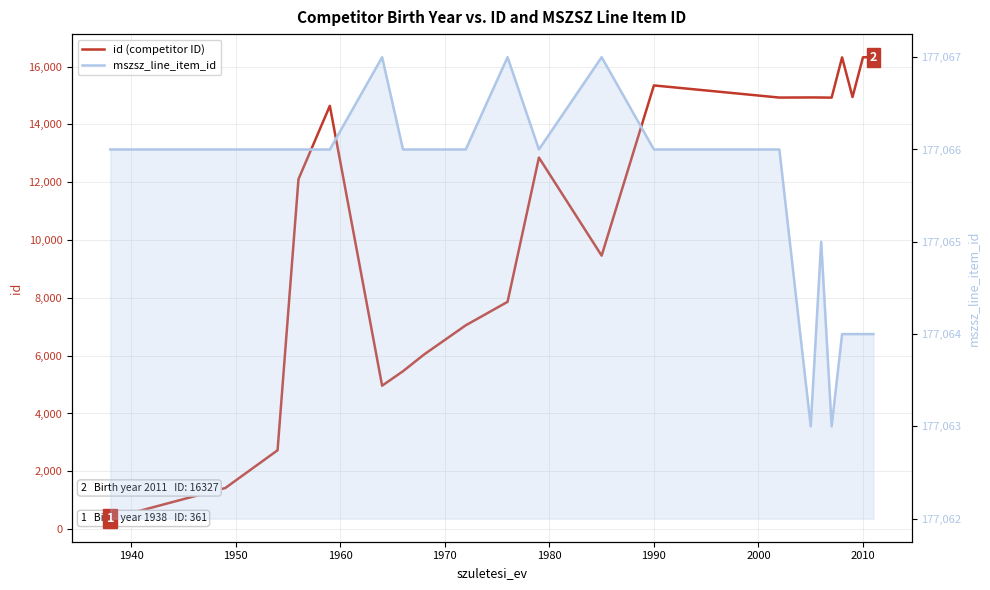

Is the value of mszsz_line_item_id at 15 greater than the value of id (competitor ID) at 1960?

Yes